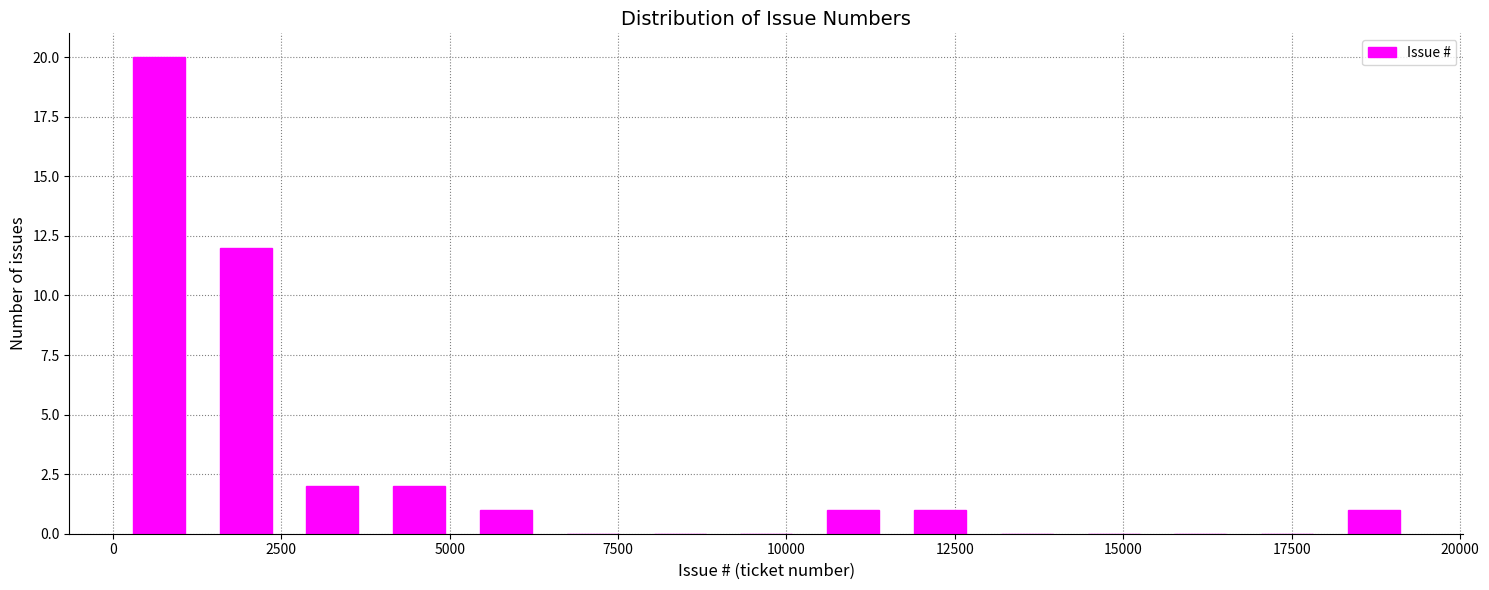

Around what value on the x-axis is the tallest bar? Give the approximate position of its centre, as read against the axis.

500